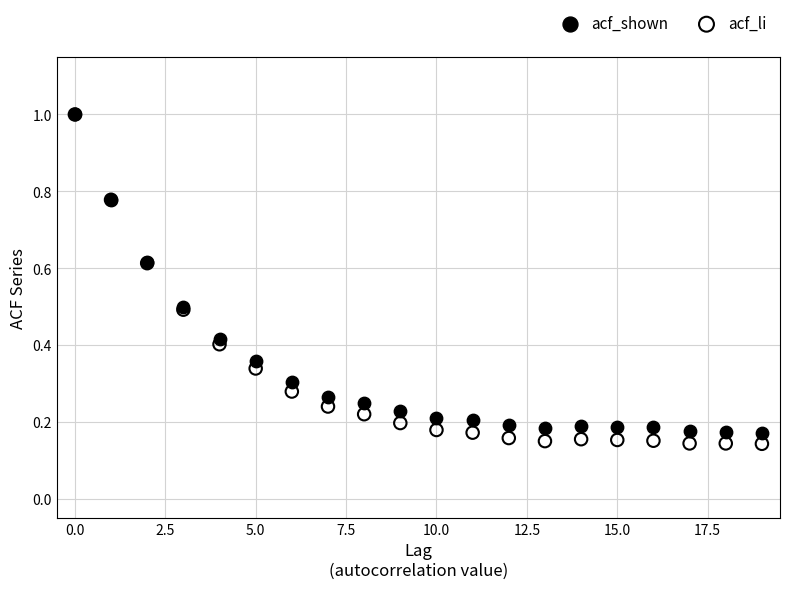

What are all the series names shown in the legend?

acf_shown, acf_li